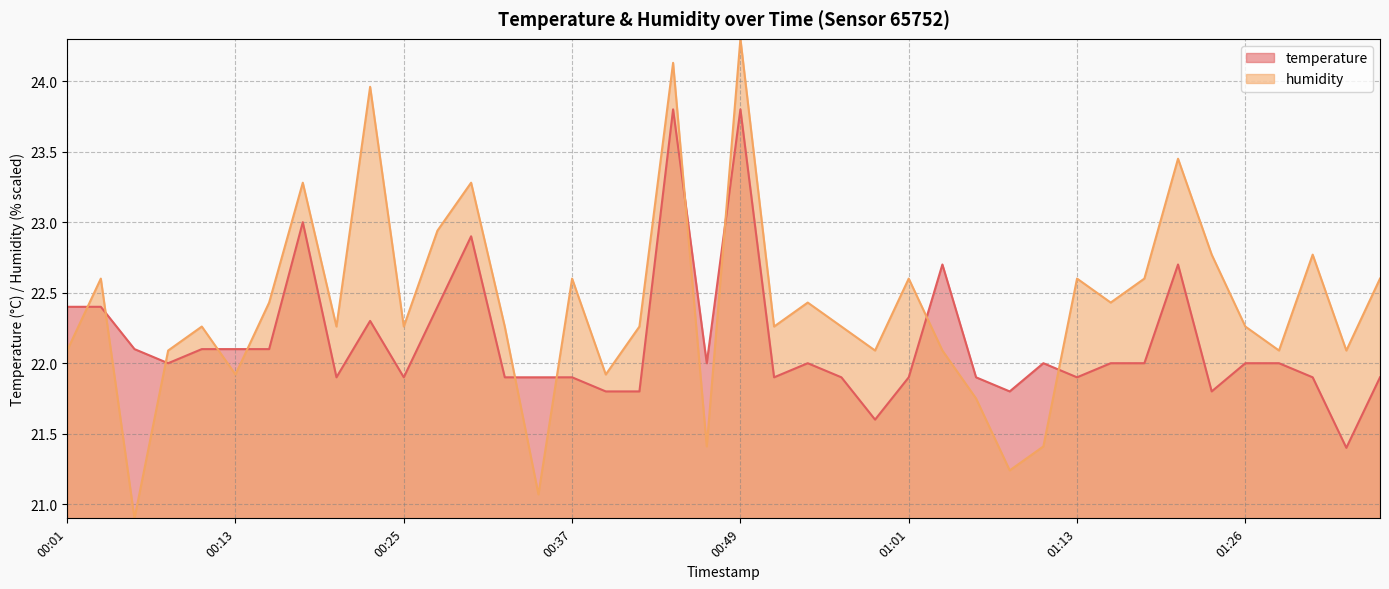

True or false: temperature has a value of 10.2 at 00:03.

False